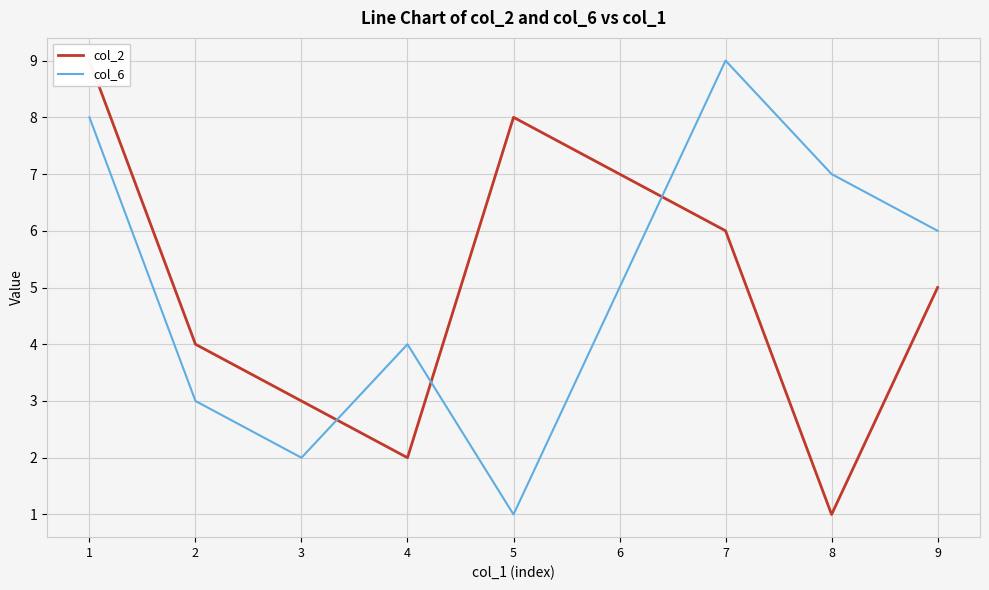

How many interior local valleys does the col_2 series have?

2